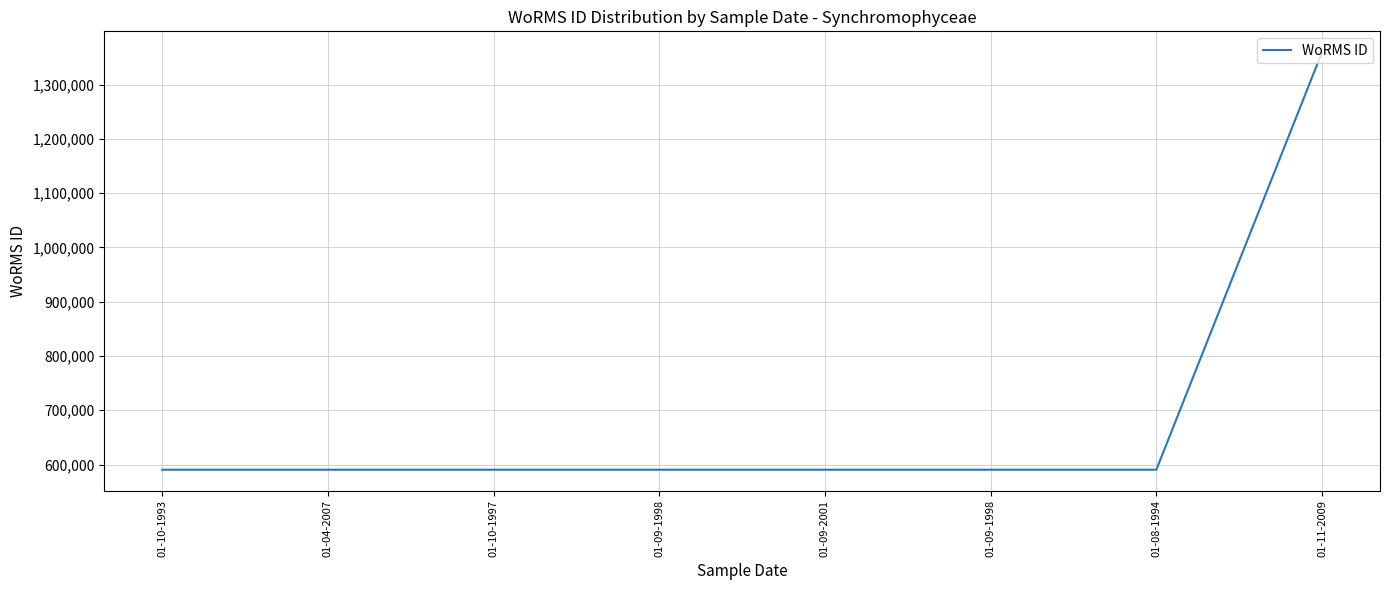

Between 01-04-2007 and 01-10-1997, which is larger?

01-04-2007